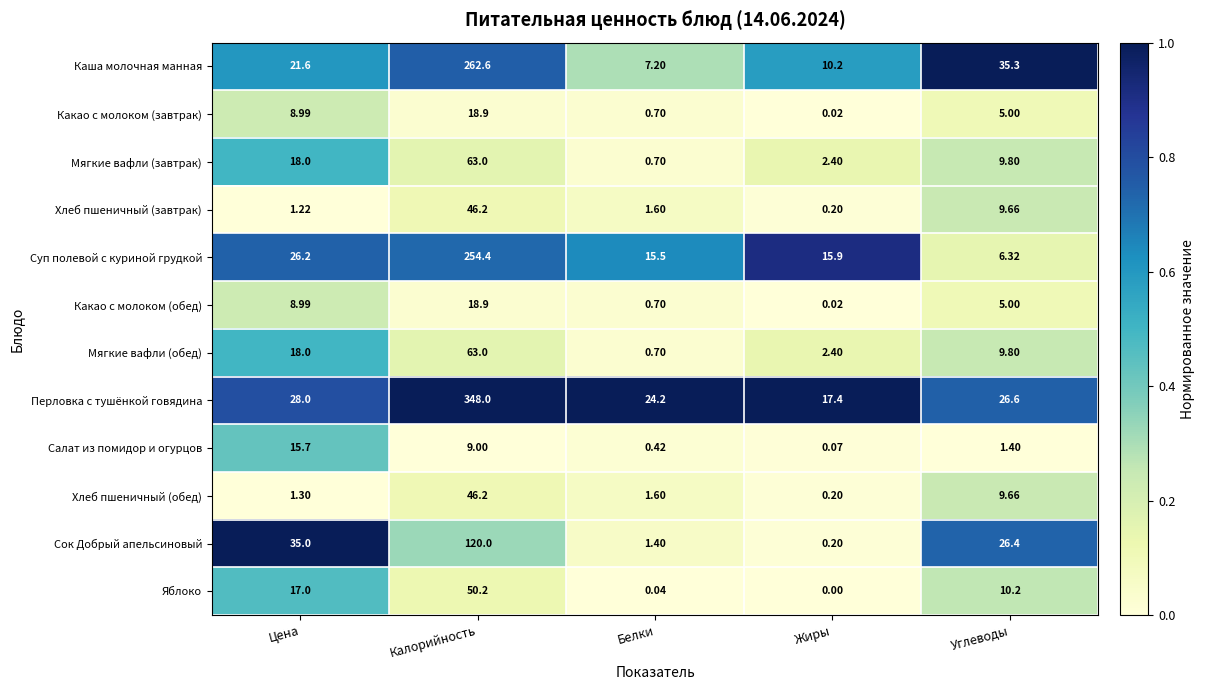

Which series changed the most between Калорийность and Жиры?

Перловка с тушёнкой говядина